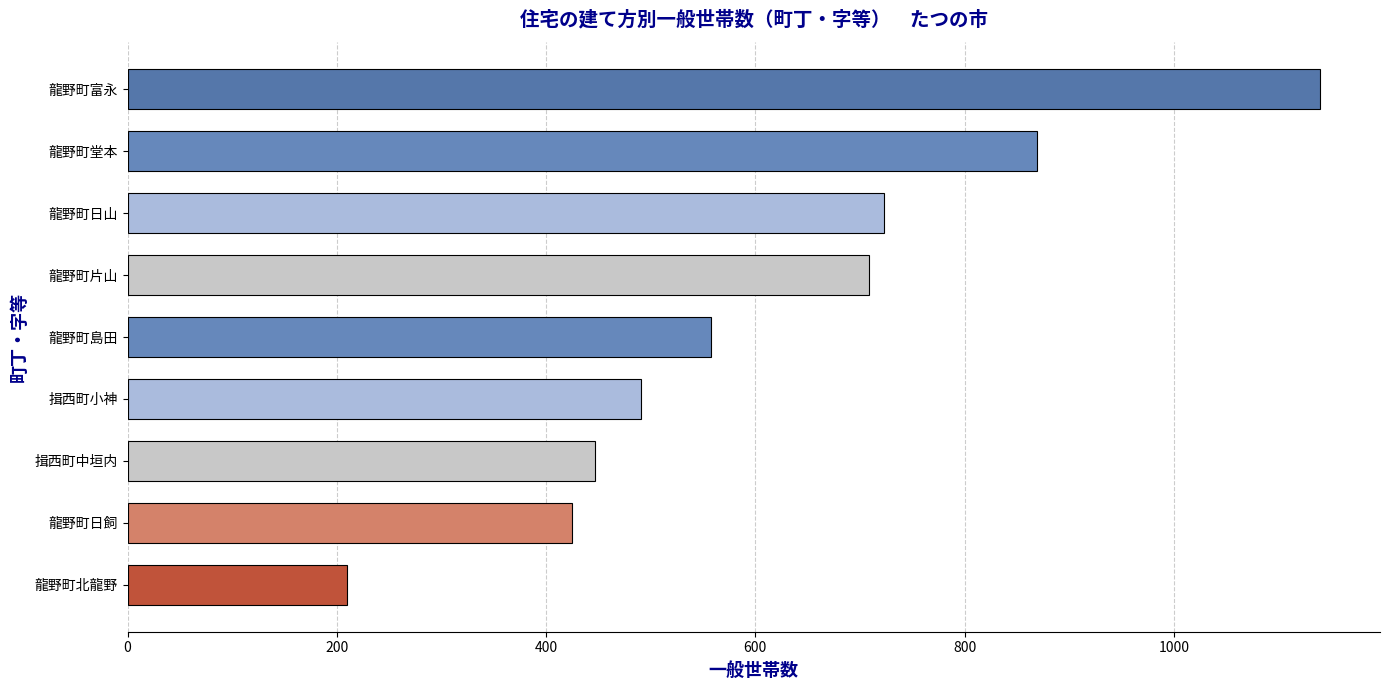

Which label corresponds to the smallest value in the chart?

龍野町北龍野